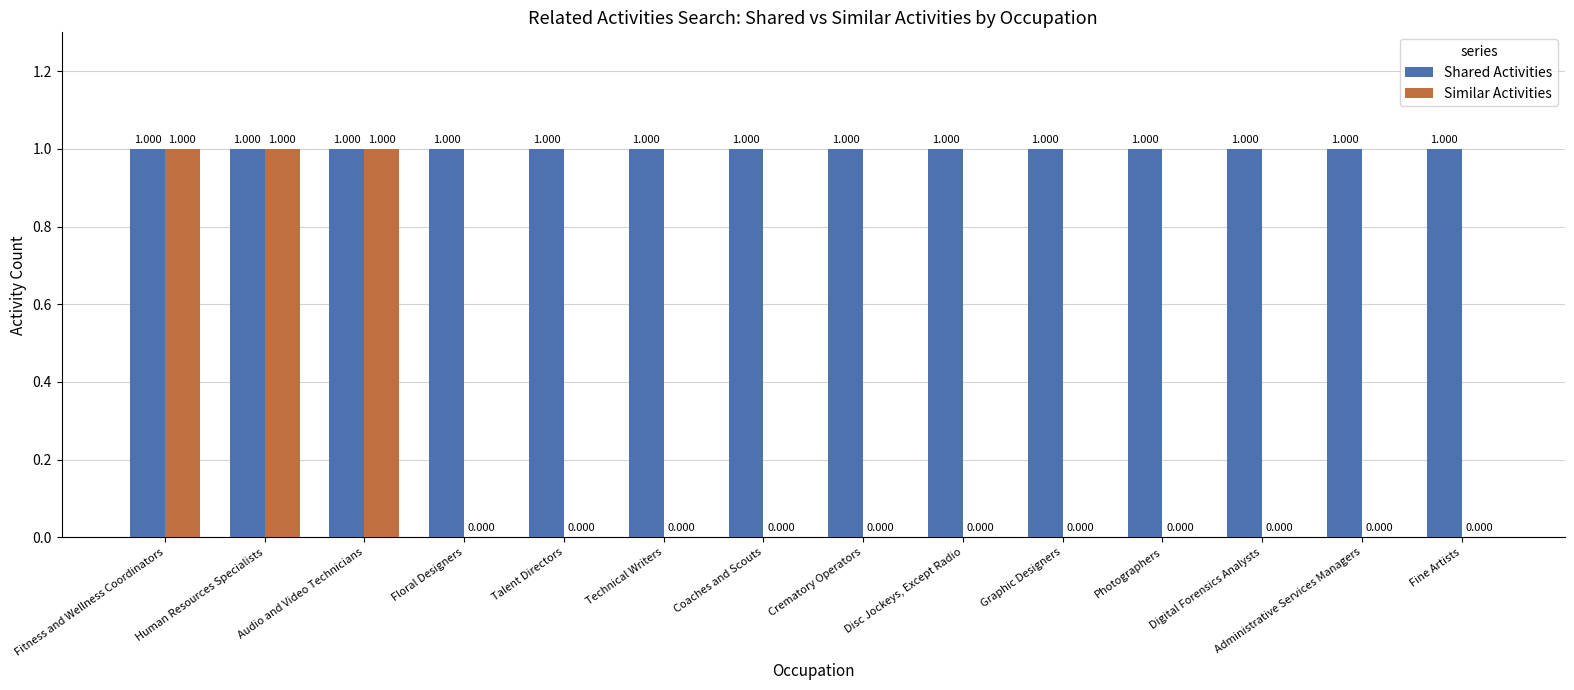

Which series changed the most between Audio and Video Technicians and Crematory Operators?

Similar Activities